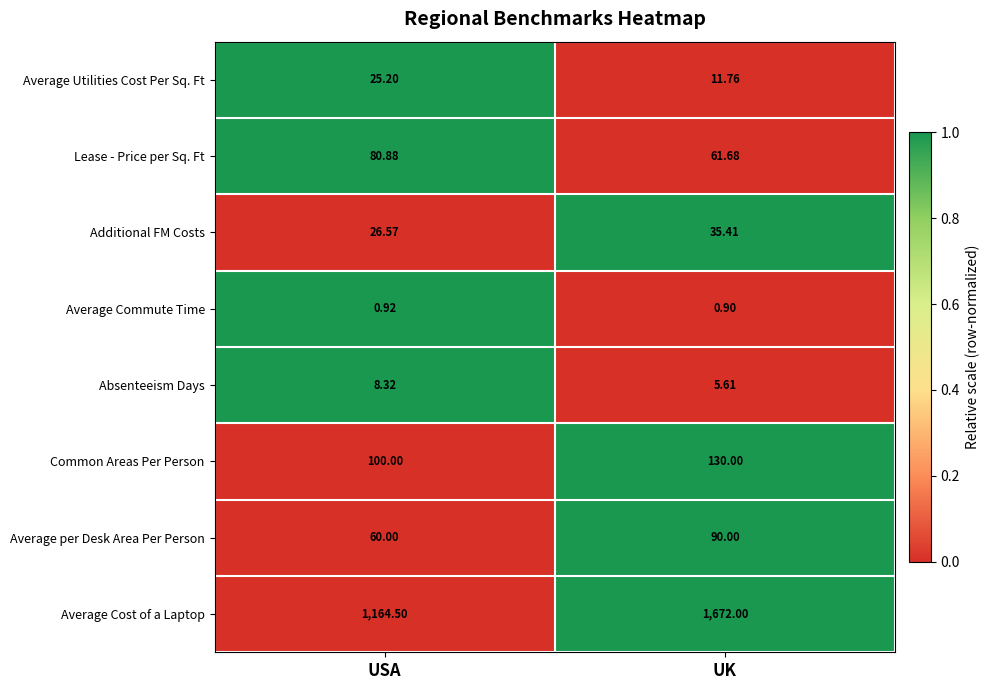

At which category is the sum across all series the highest?

UK